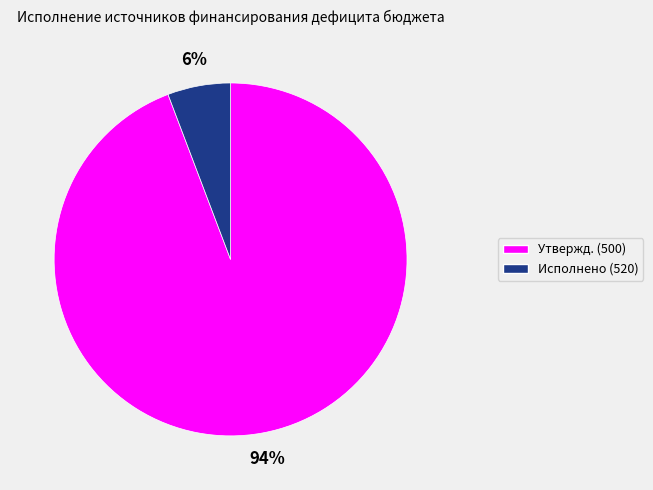

To the nearest percent, what is the average slice percentage?

50%